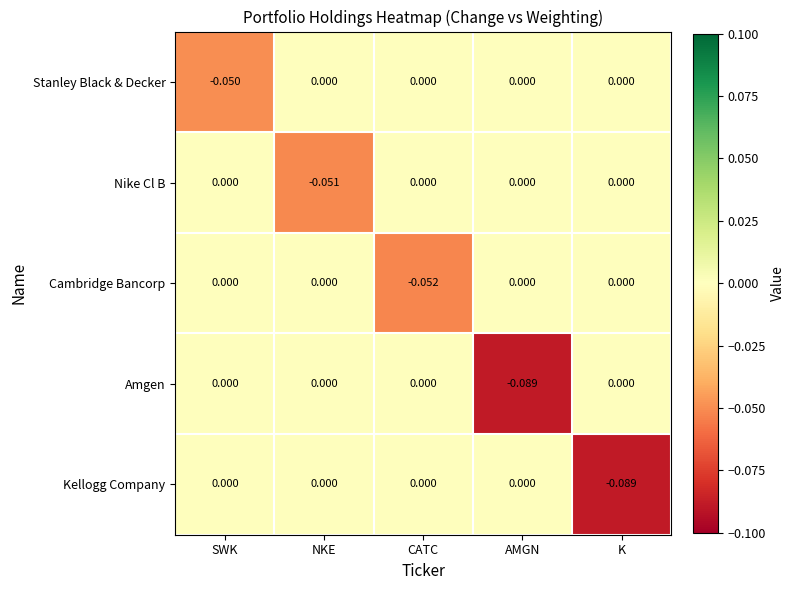

Between NKE and AMGN, which series saw the biggest shift?

Amgen